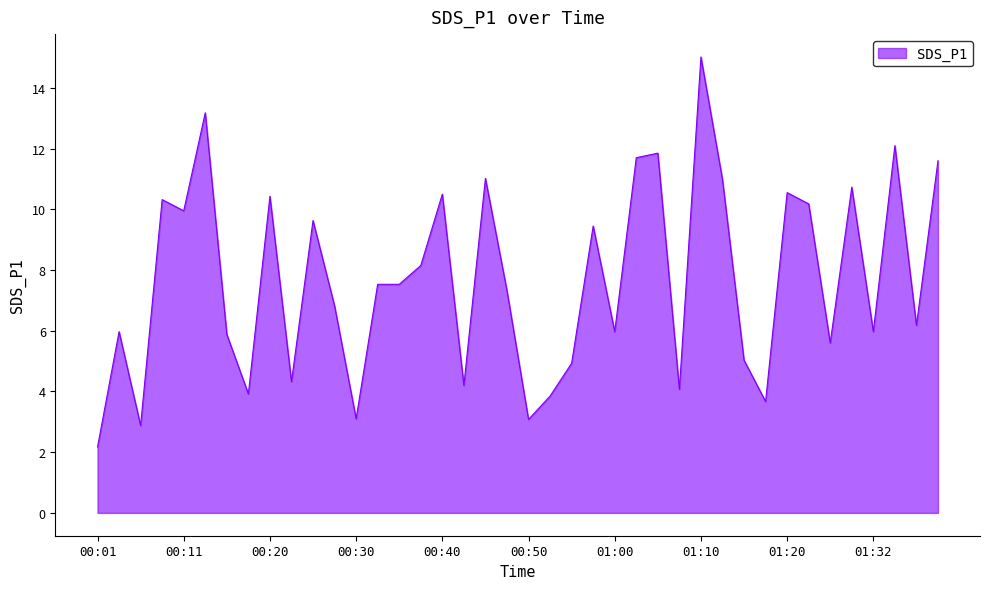

What is the maximum value shown in the chart?

15.0